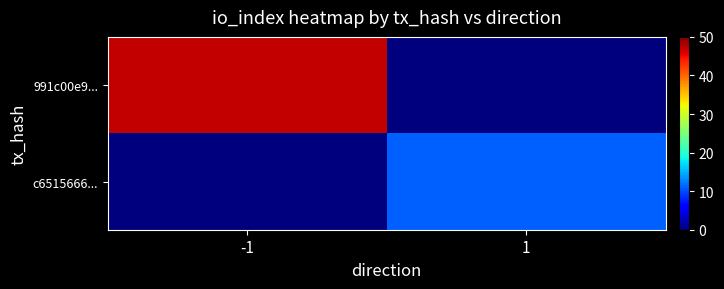

Rank the series at 1 from highest to lowest value.

c6515666..., 991c00e9...